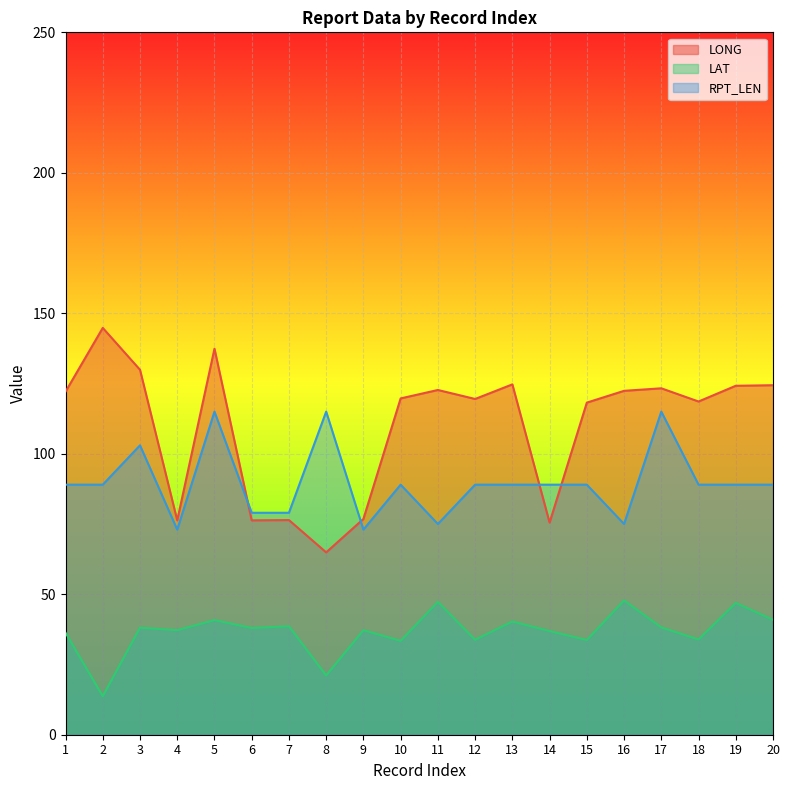

How many lines are shown in the chart?

3